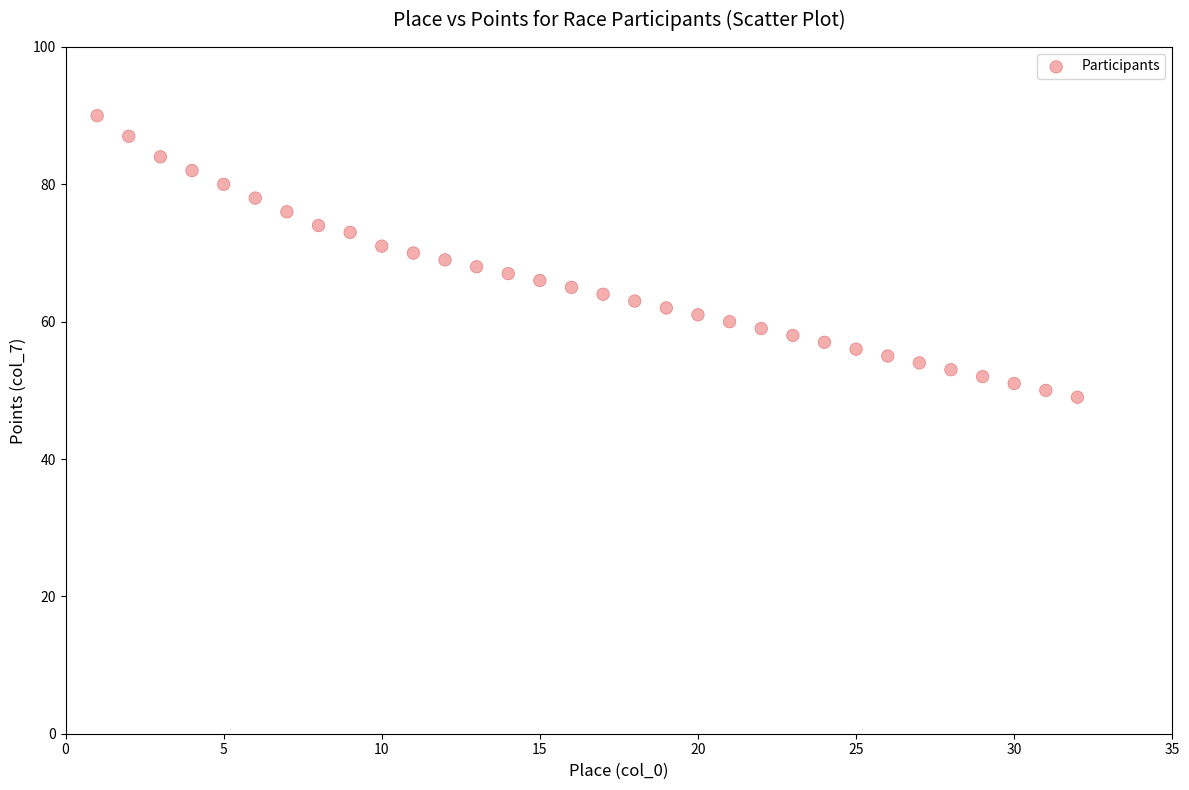

What is the range of Y values (max minus min)?

41